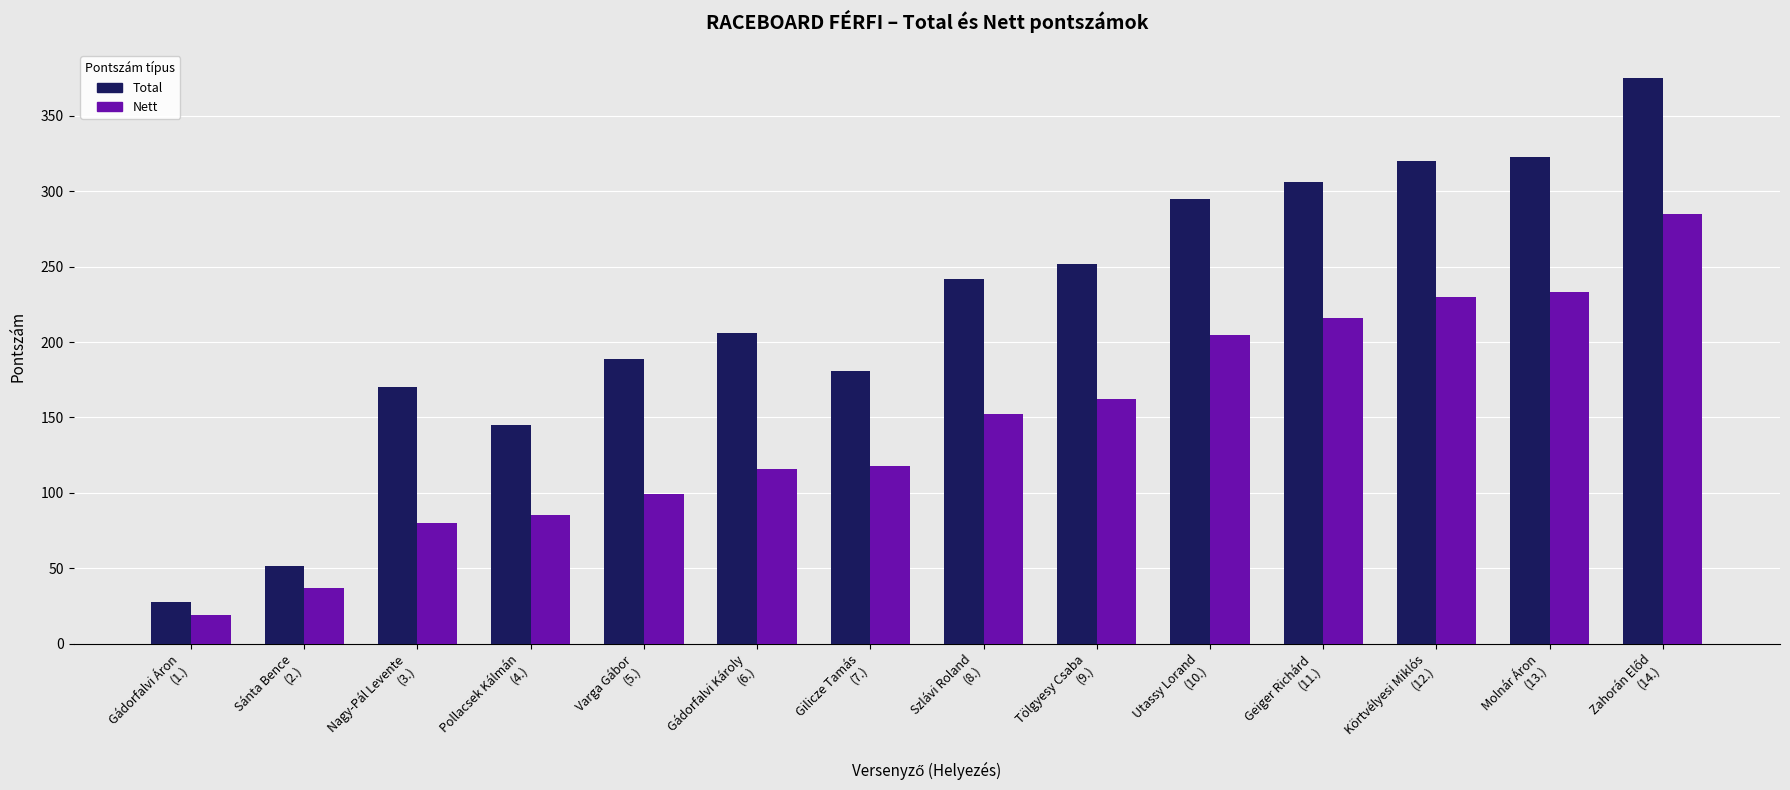

What is the difference between the Total values at Sánta Bence
(2.) and Gádorfalvi Károly
(6.)?

154.7